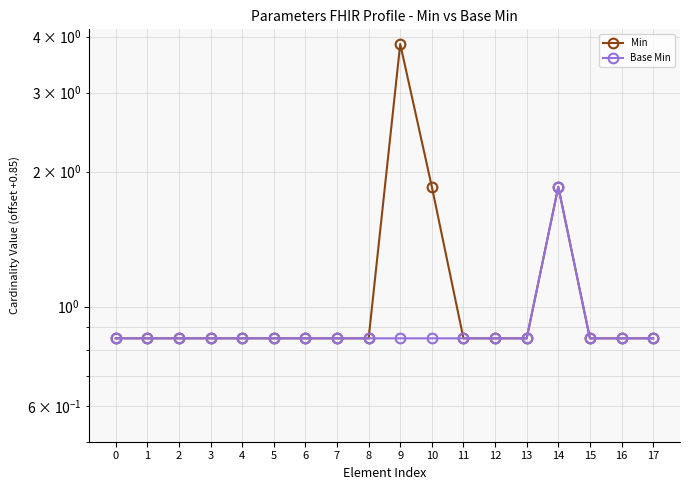

True or false: Base Min has more than 0 points higher than both neighbors.

True